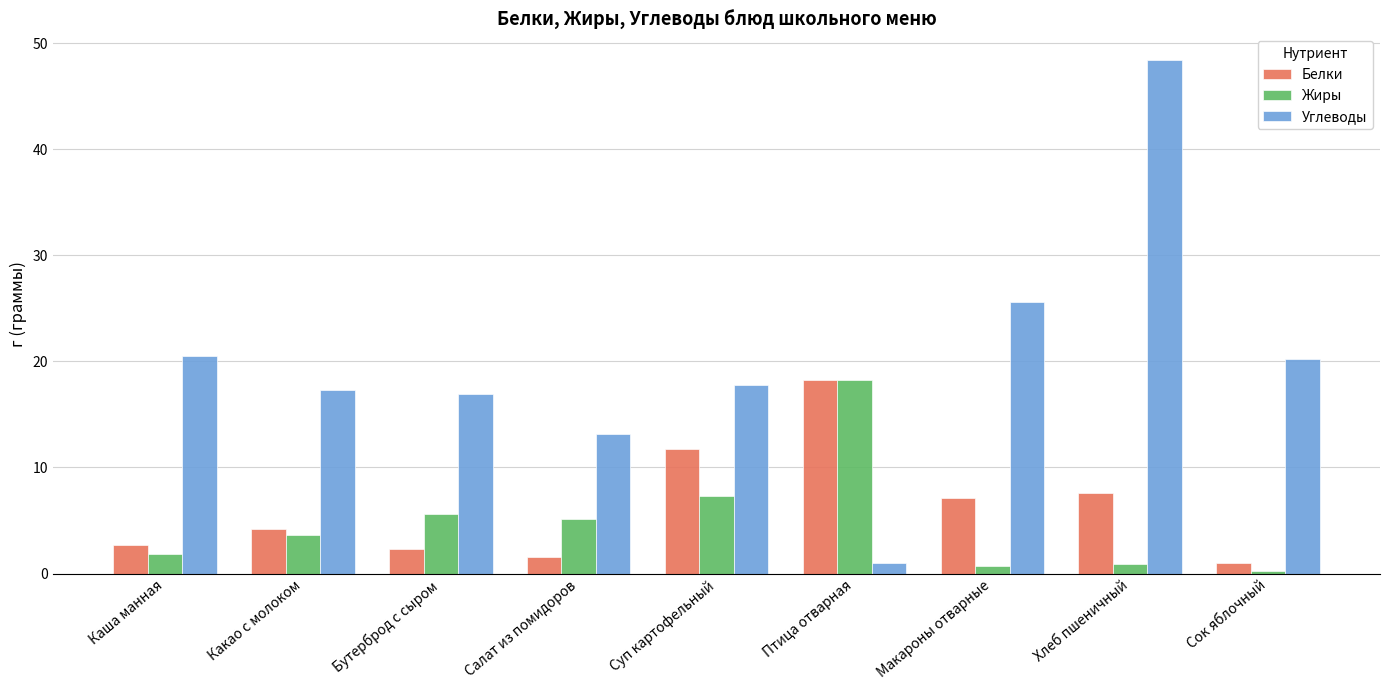

What is the maximum value for Углеводы?

48.4